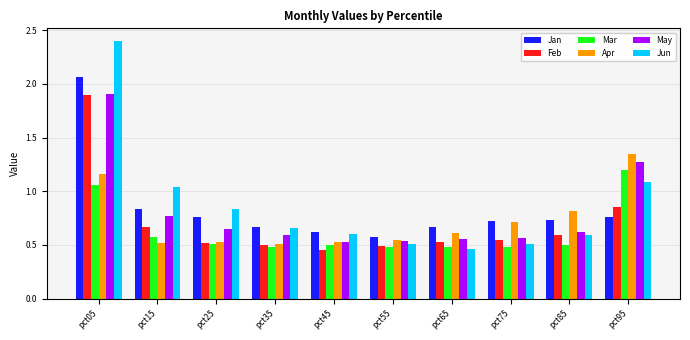

What is the difference between the maximum and minimum values in the Jun series?

1.9